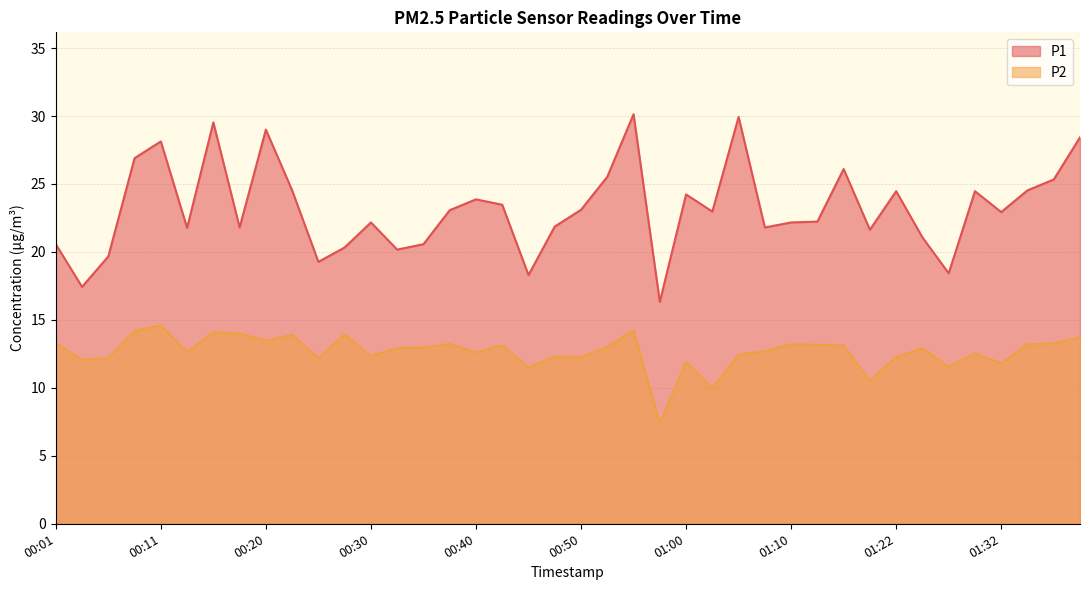

What is the approximate value of P1 at 00:57?

16.3